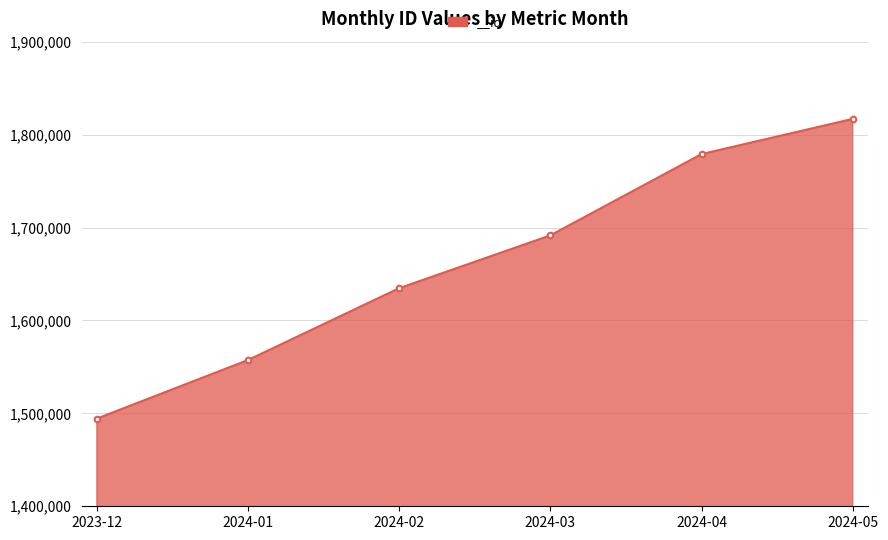

What is the value of the 3rd point from the left?

1634662